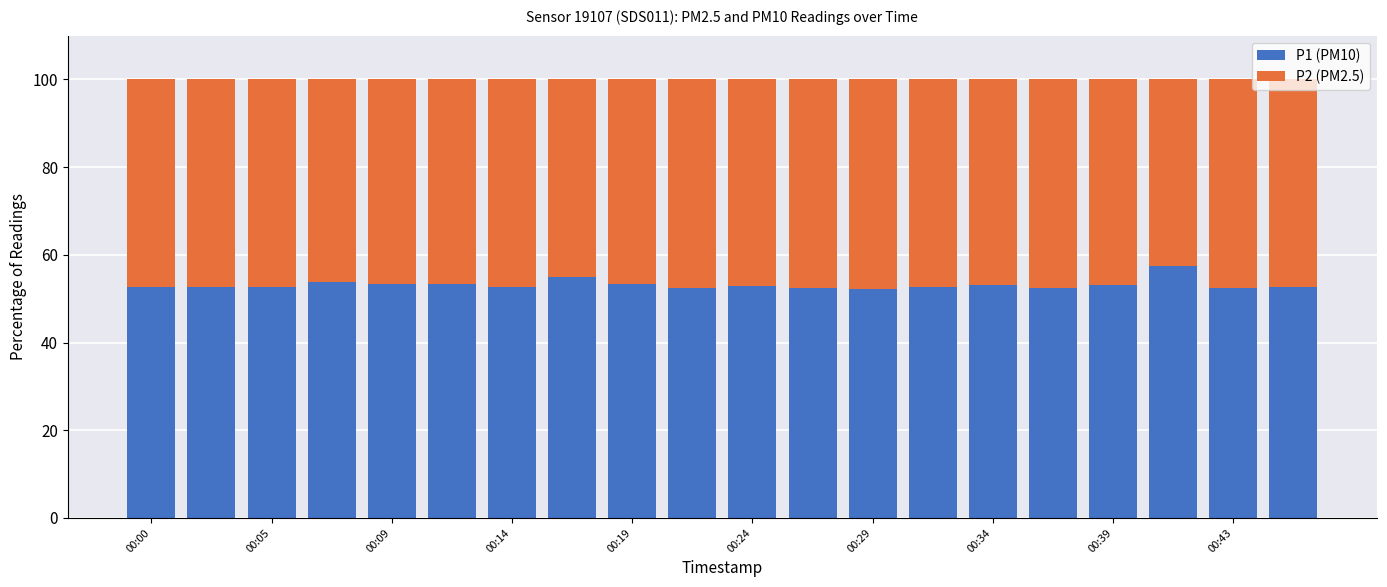

What is the average value of the P1 (PM10) series?

53.2